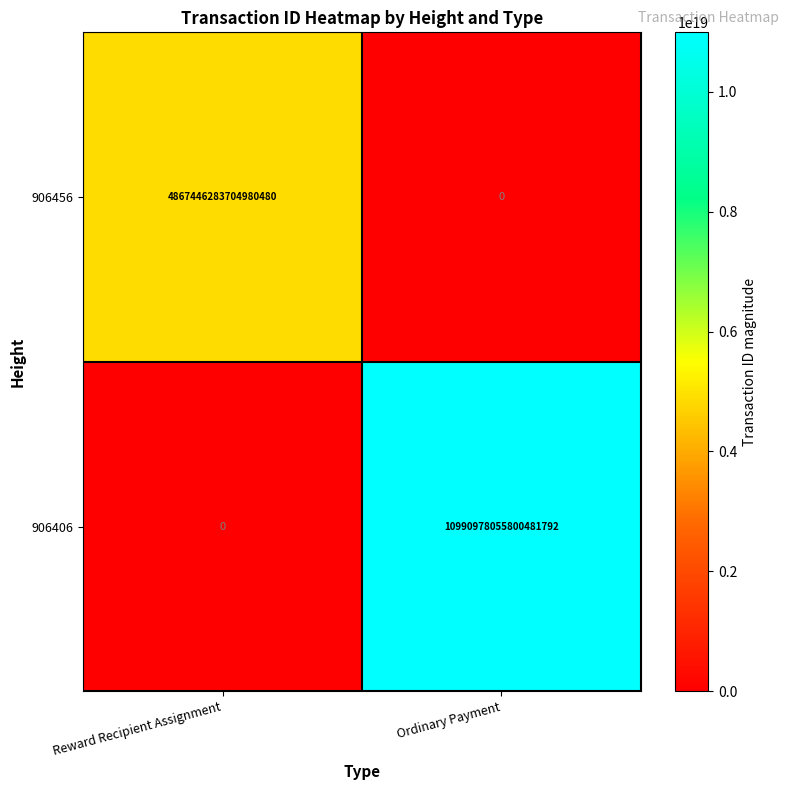

Which category has the highest value across all series?

Ordinary Payment